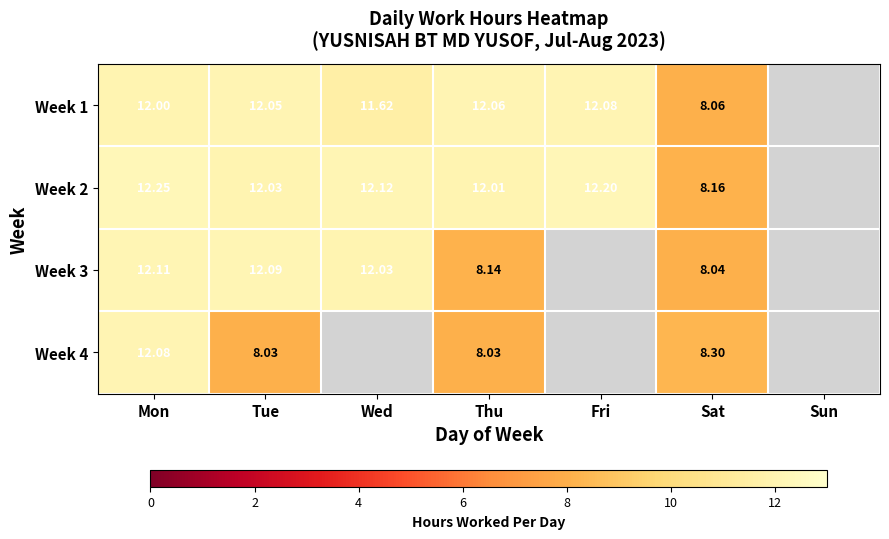

Which category has the highest value in the Week 1 series?

Fri